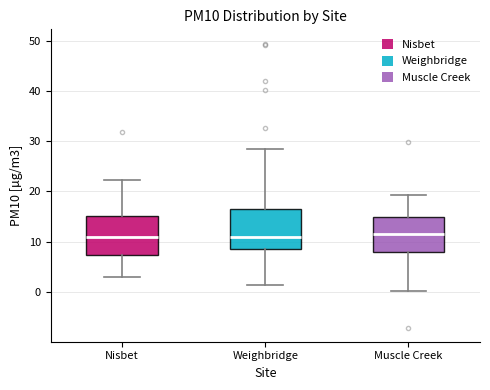

Reading left to right, transcribe this box plot: for each box, give where its median line is, the range the box spans, and where its two whiskers end, as read against the y-axis. The values are not printed on the chart, so give them approximately, as read against the axis.

Nisbet: median 11, box 7 to 15, whiskers 3 to 22
Weighbridge: median 11, box 8 to 17, whiskers 1 to 29
Muscle Creek: median 11, box 8 to 15, whiskers 0 to 19